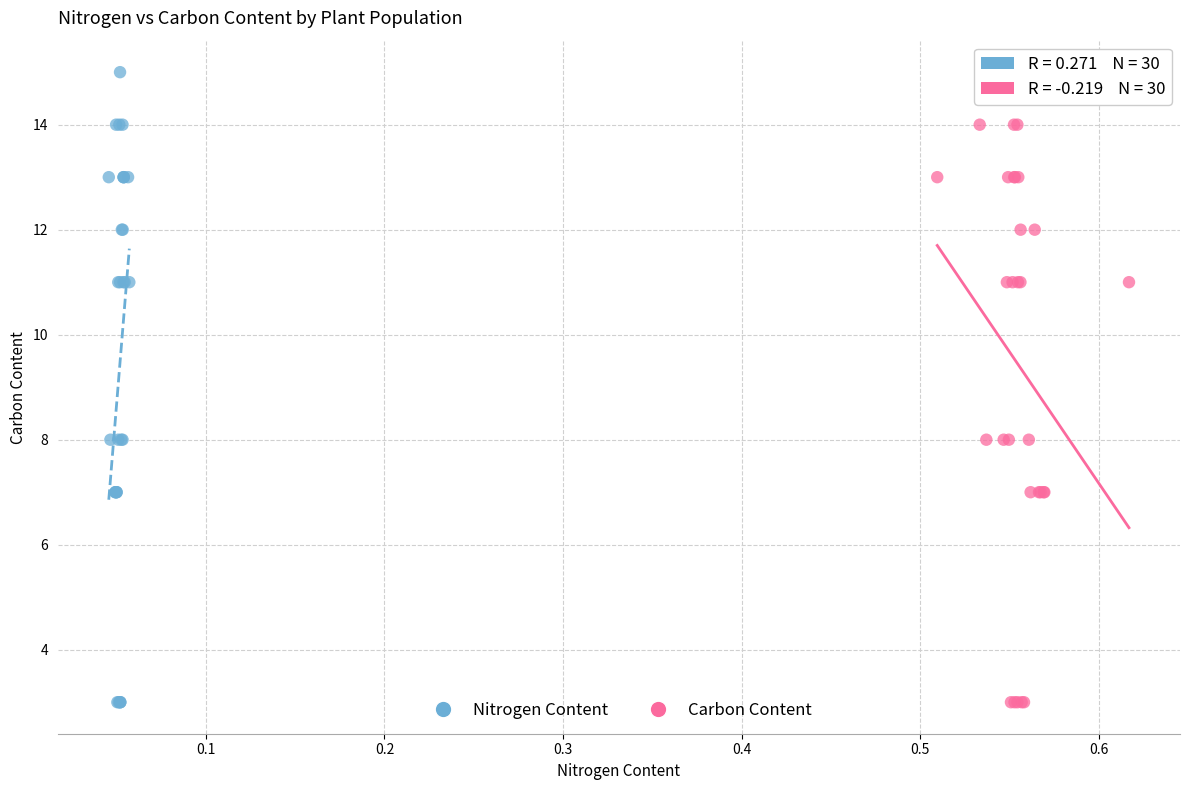

What are all the series names shown in the legend?

Nitrogen Content, Carbon Content